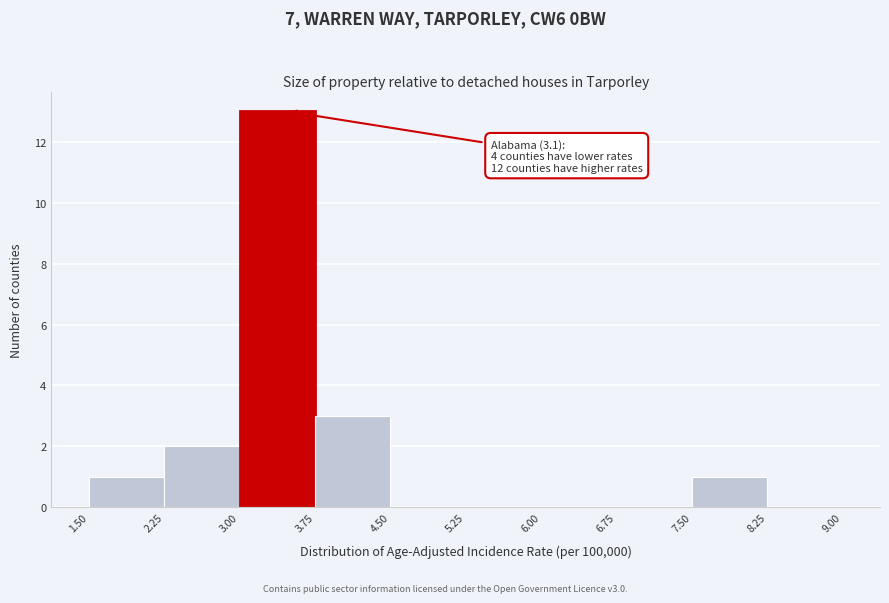

Which range on the x-axis has the tallest bar?

3.00 to 3.75